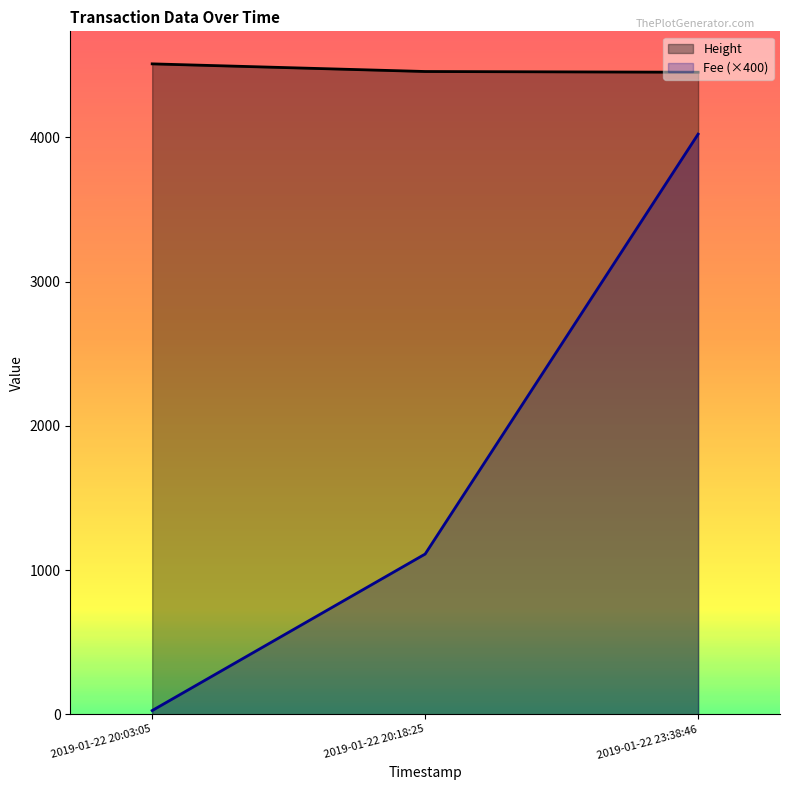

The value of Height at 2019-01-22 20:03:05 is 8053.8. True or false?

False